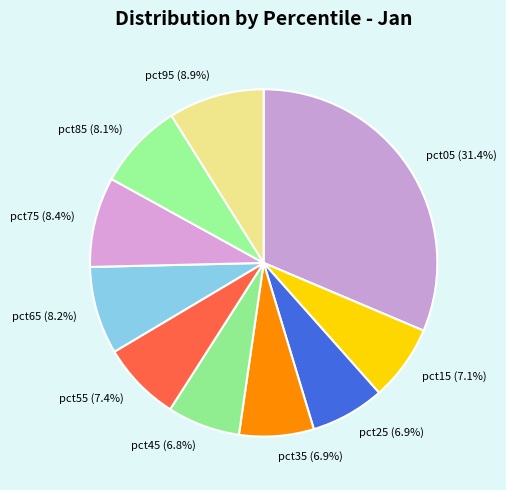

Which has a higher value, pct85 (8.1%) or pct55 (7.4%)?

pct85 (8.1%)